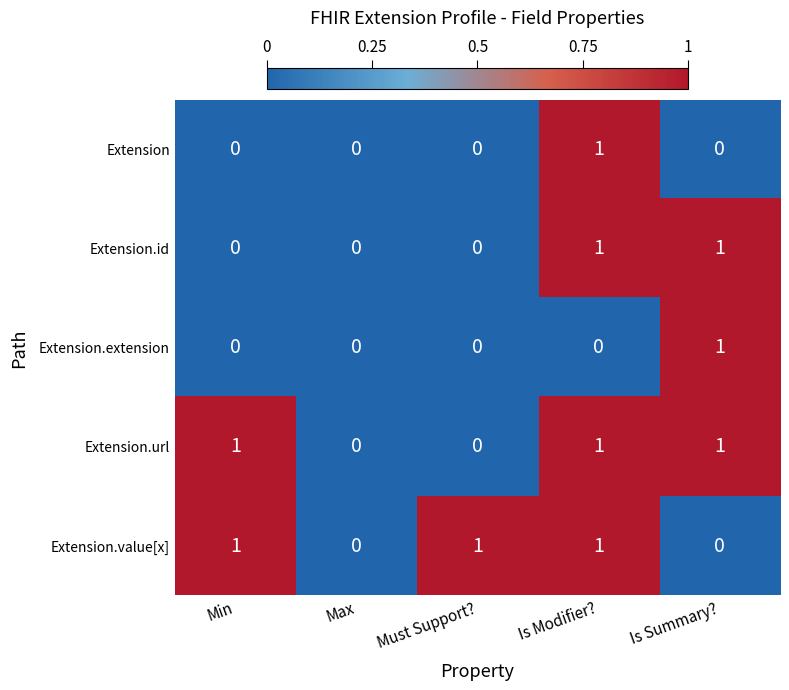

The Extension.value[x] series shows 0 at Min. True or false?

False